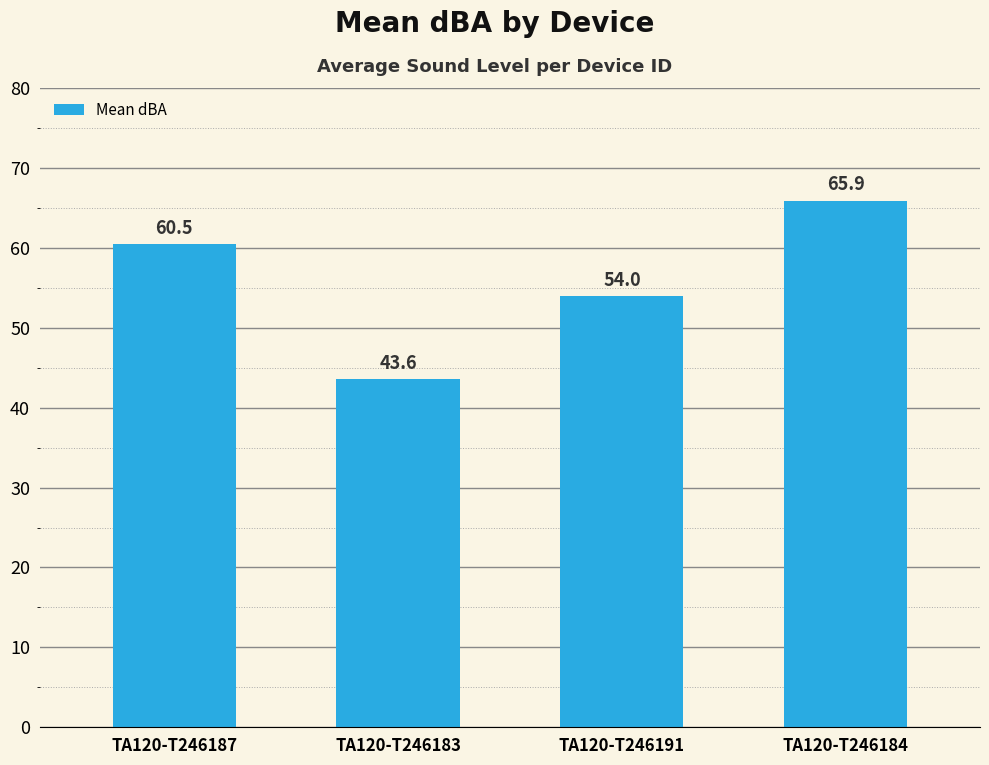

At which category does the chart reach its minimum across all series?

TA120-T246183